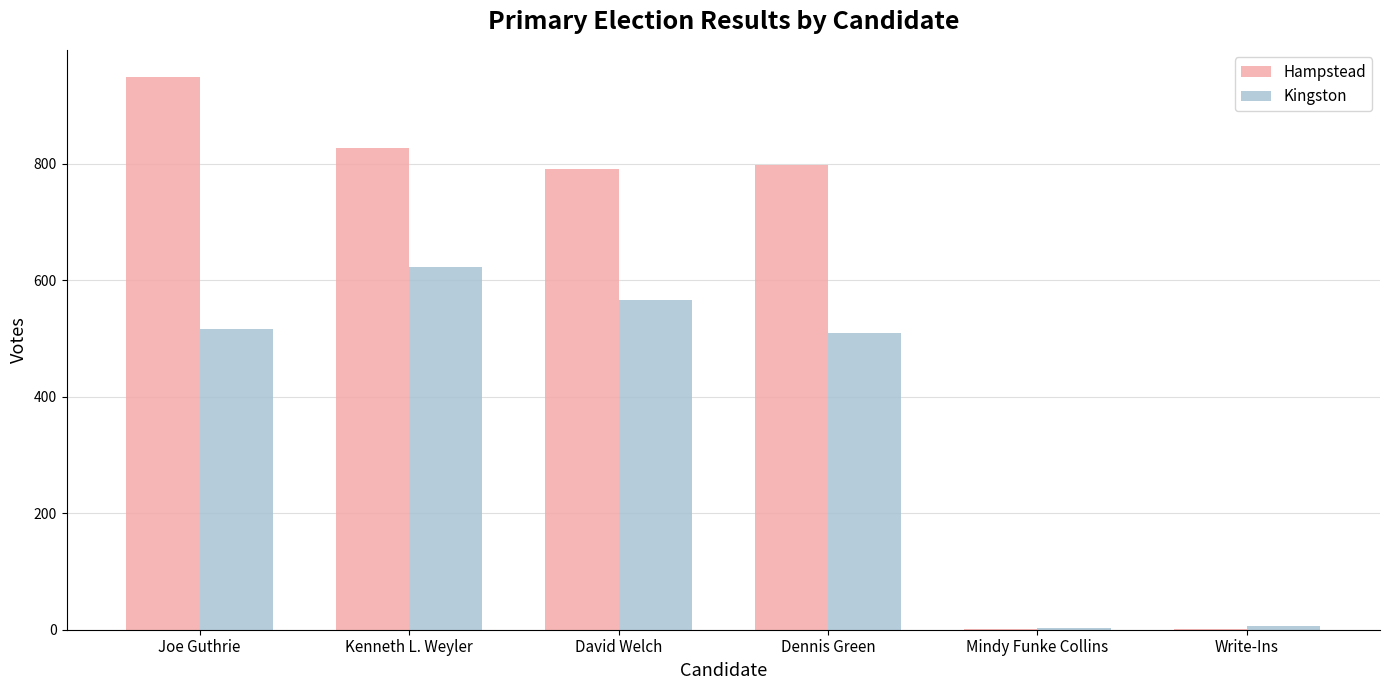

The value of Hampstead at Joe Guthrie is 948. True or false?

True